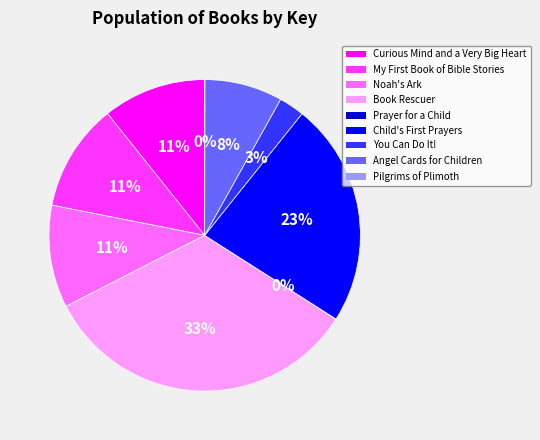

Which category has the biggest portion of the pie?

Book Rescuer